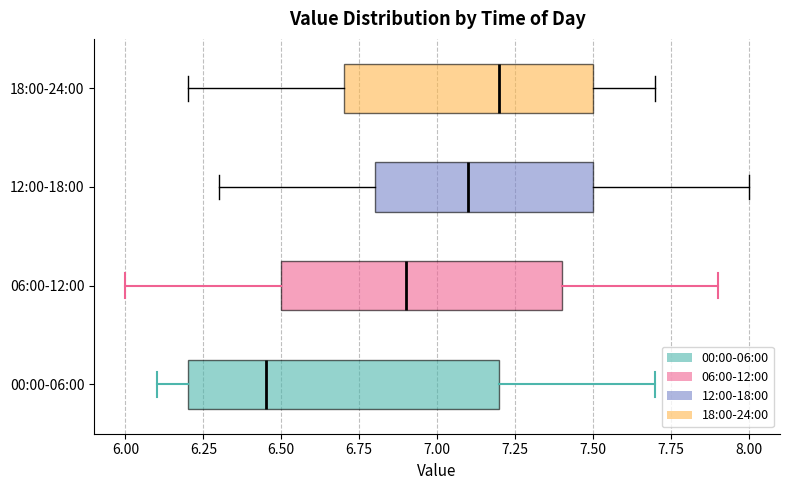

Where does the median line of the box for 00:00-06:00 sit on the x-axis? The values are not printed on the chart, so give them approximately, as read against the axis.

6.45